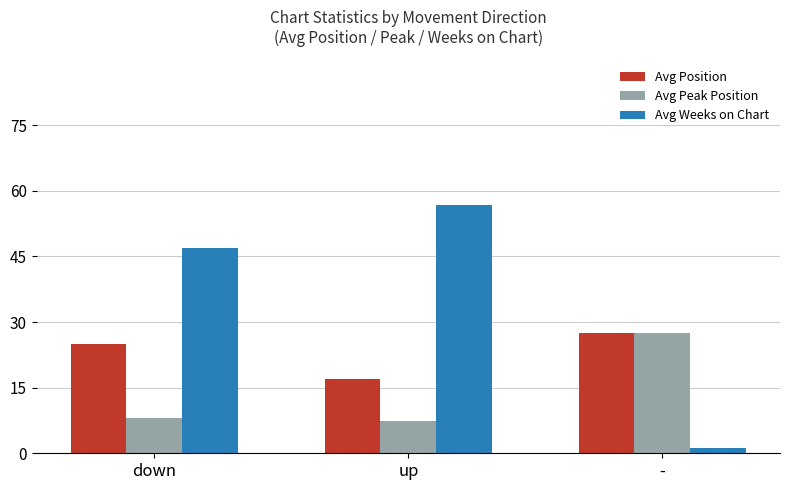

What is the difference between the Avg Peak Position values at up and down?

0.8